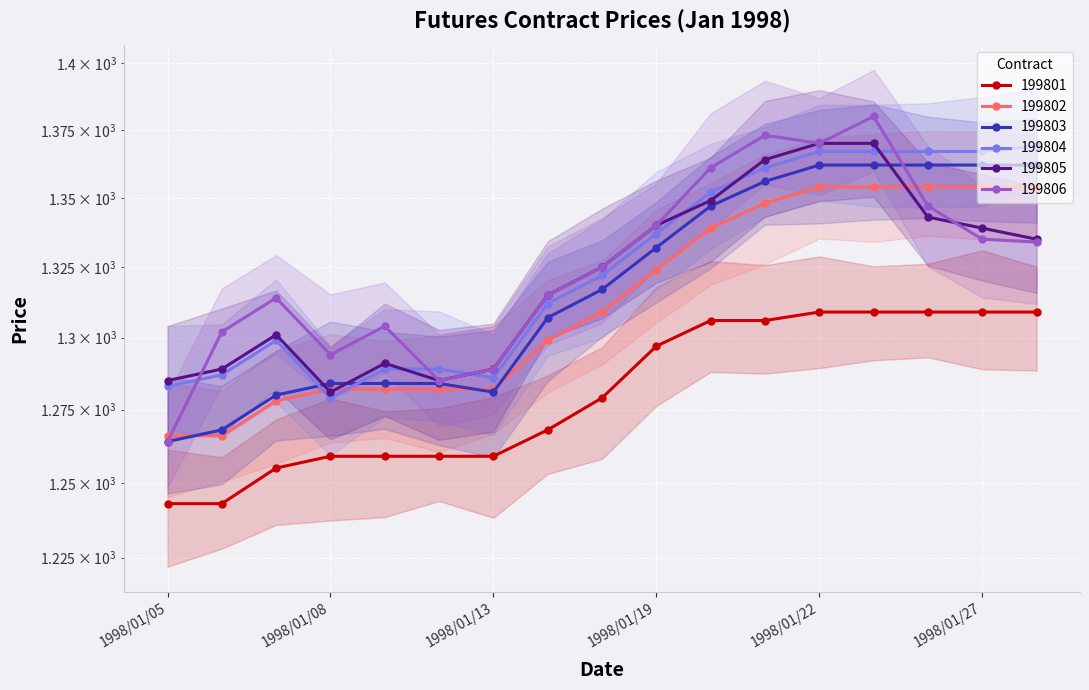

True or false: 199804 has a value of 1322 at 1998/01/16.

True